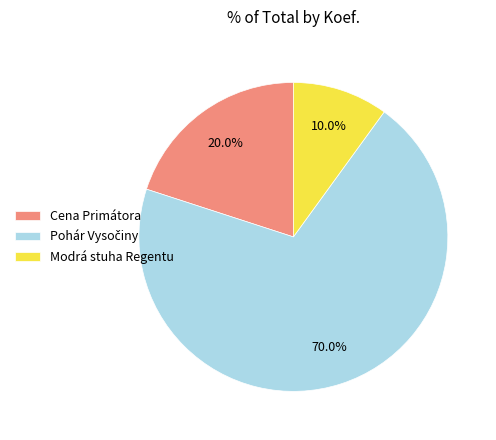

Is there any slice that represents more than half of the pie?

Yes